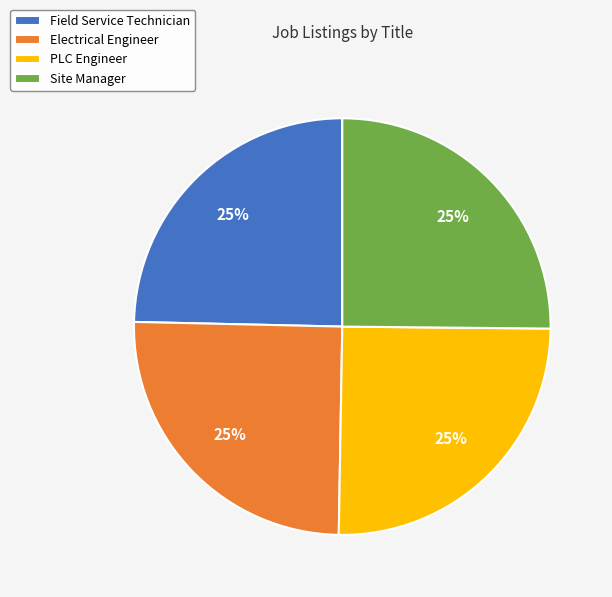

To the nearest percent, what is the combined percentage of Electrical Engineer and PLC Engineer?

50%